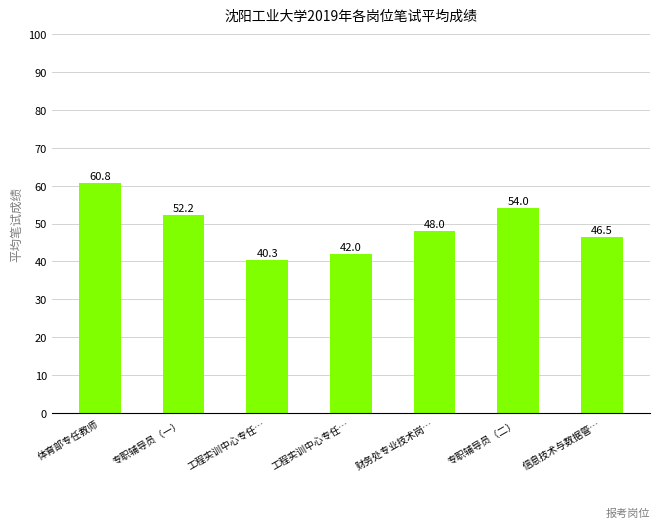

What is the difference between the values at 体育部专任教师 and 专职辅导员（一）?

8.6